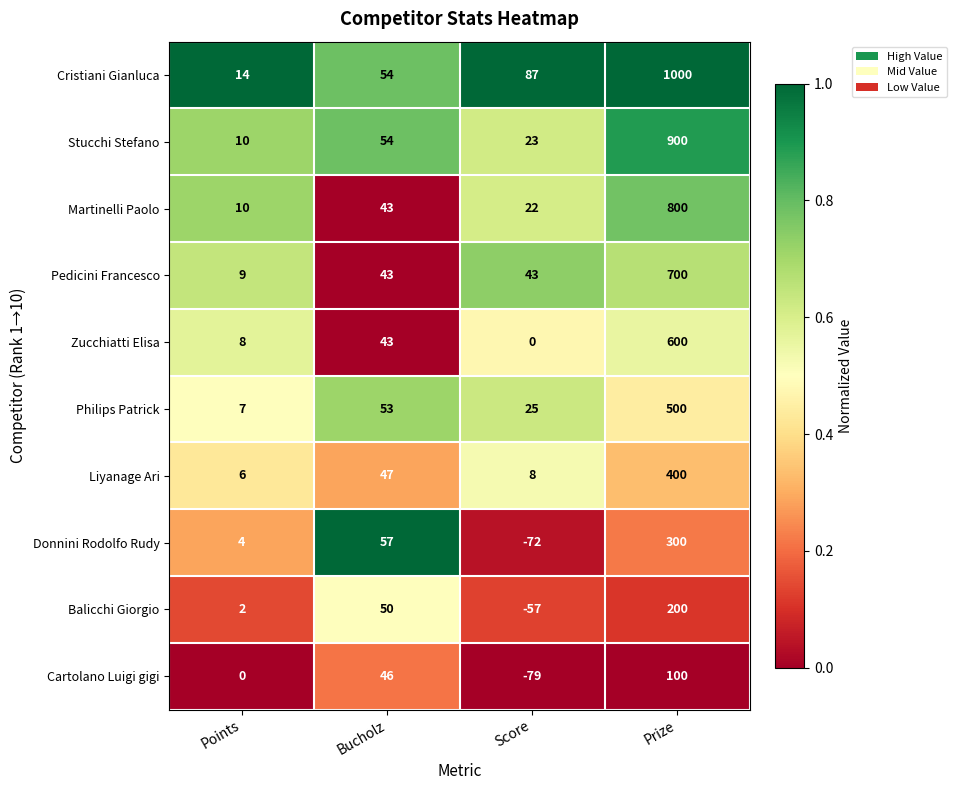

What is the sum of all Martinelli Paolo values?

875